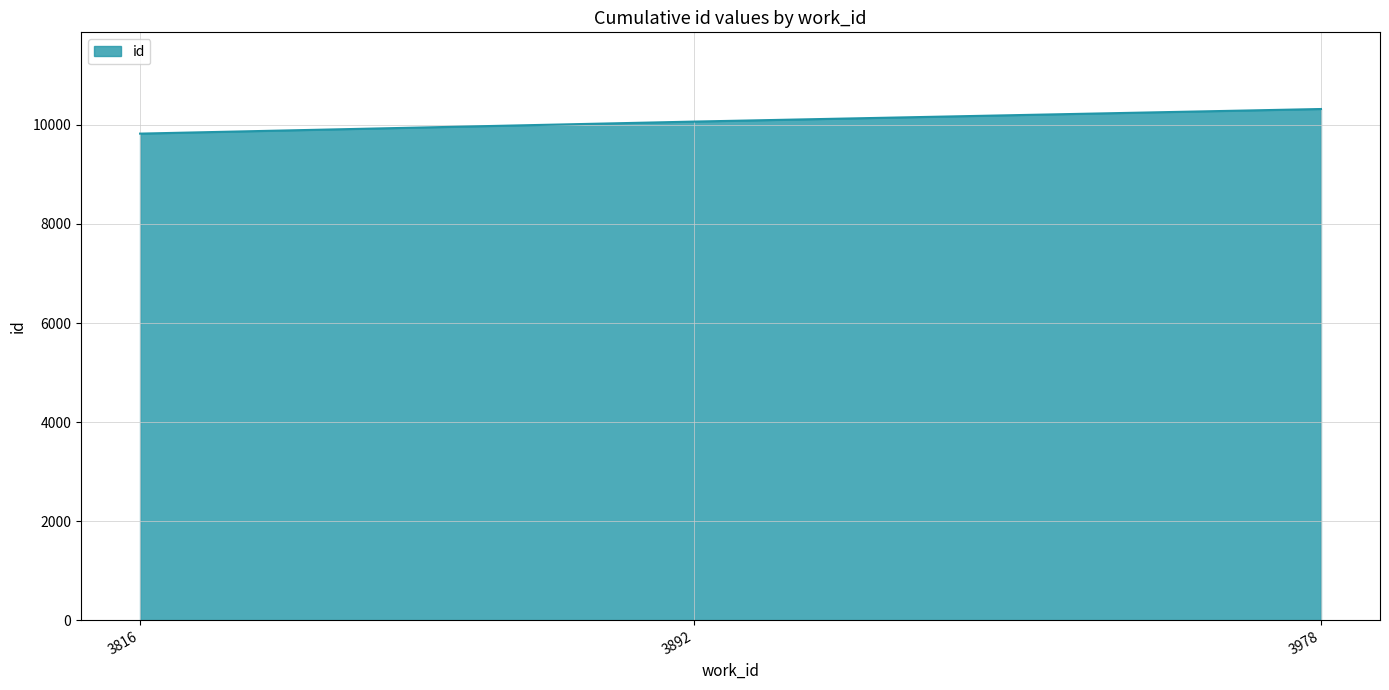

Approximately how many times larger is the value at 3816 compared to 3978?

1.0